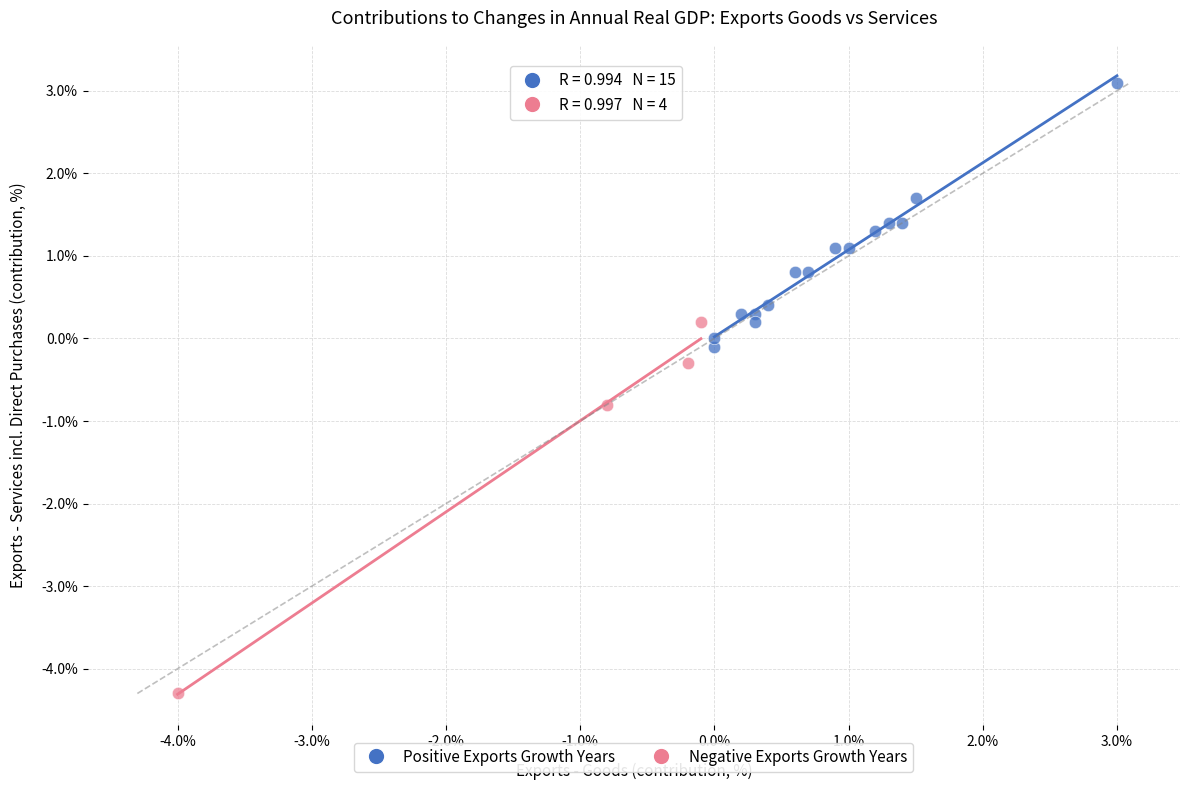

Which series contains the lowest Y value?

Negative Exports Growth Years